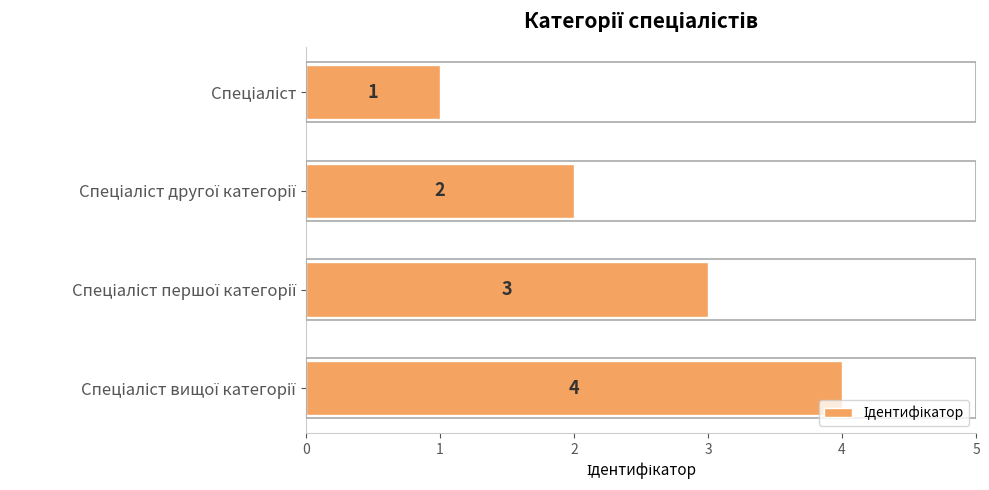

How many categories are shown in the chart?

4